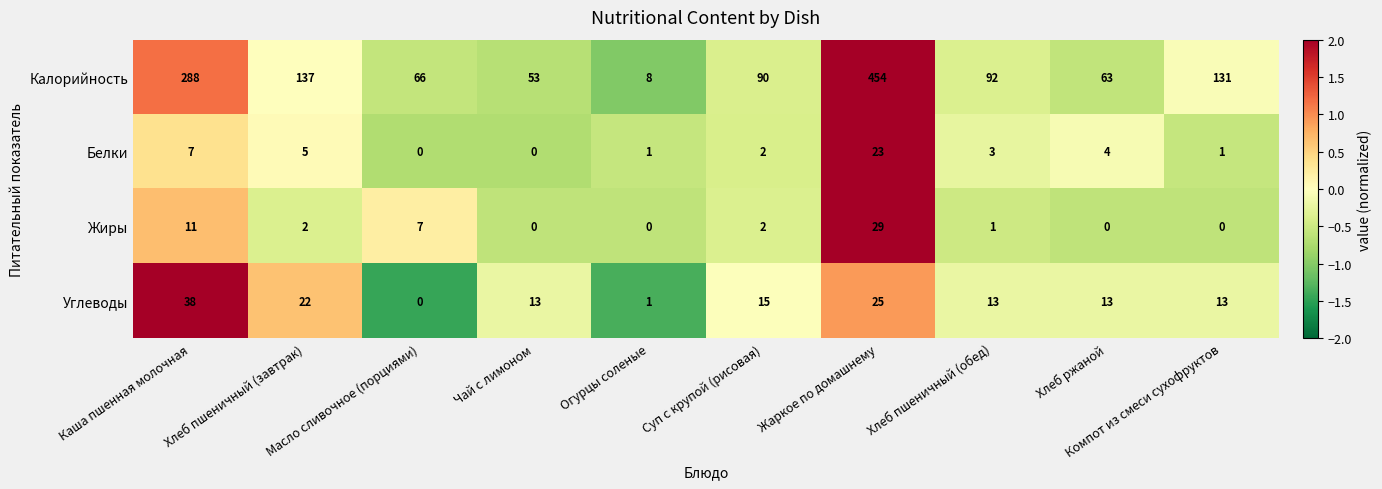

What is the average value of the Калорийность series?

138